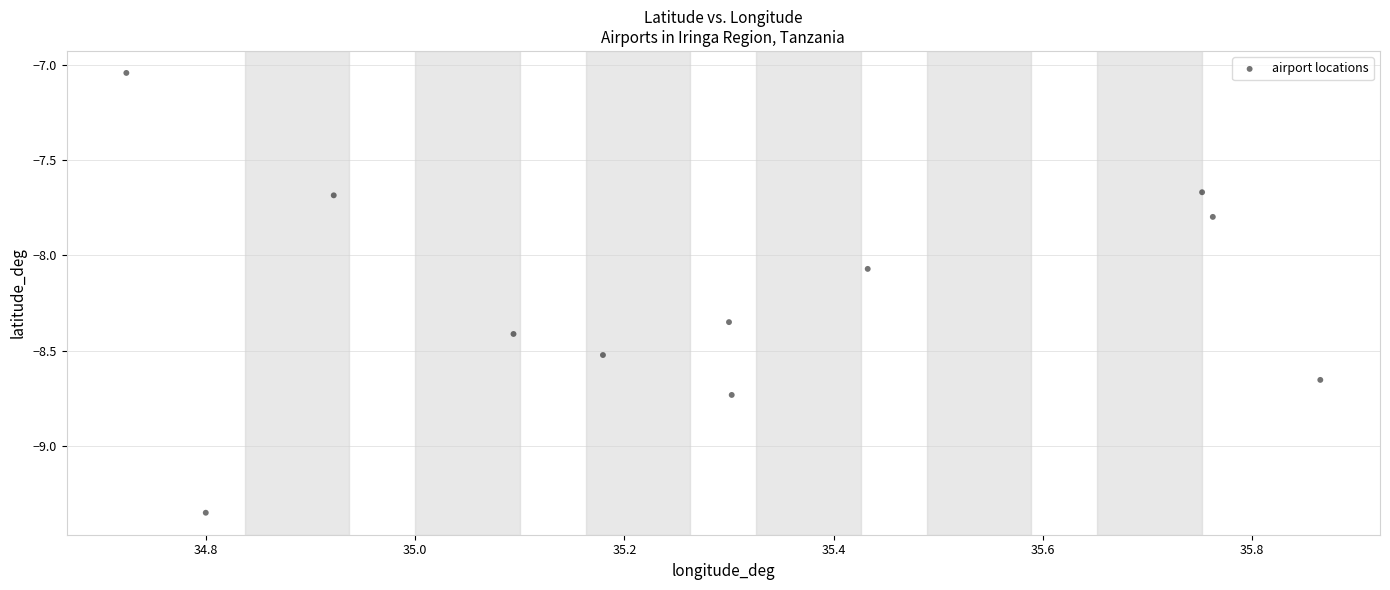

What is the average Y value?

-8.2